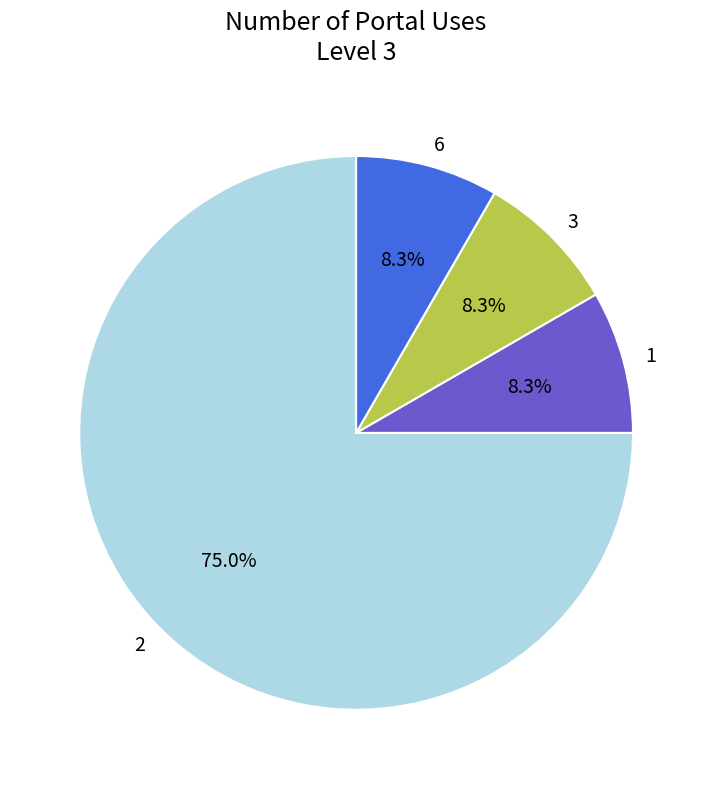

To the nearest percent, what is the average slice percentage?

25%